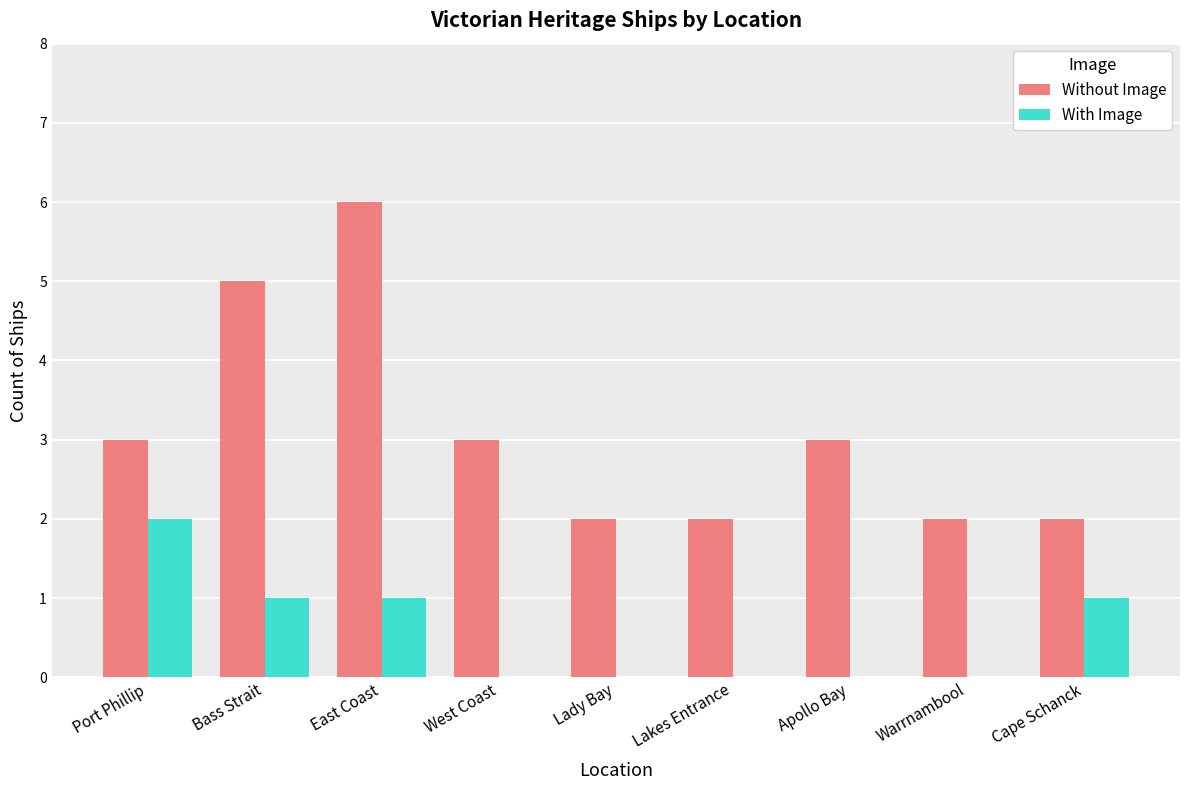

Are the bars grouped side by side (vs. stacked)?

Yes